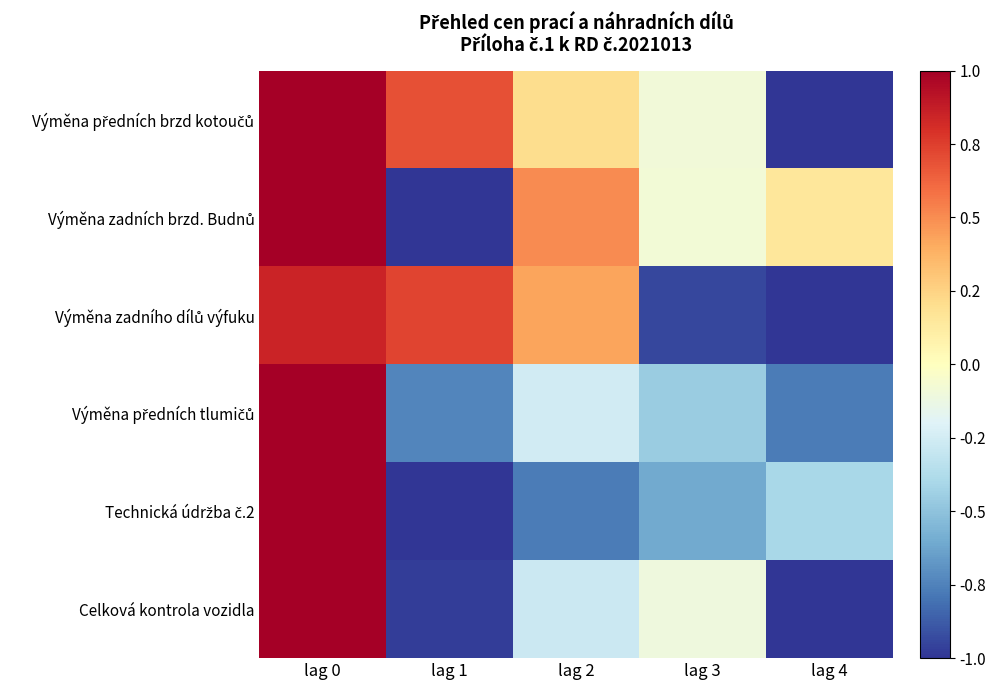

What is the difference between the highest and lowest values at lag 0?

0.2